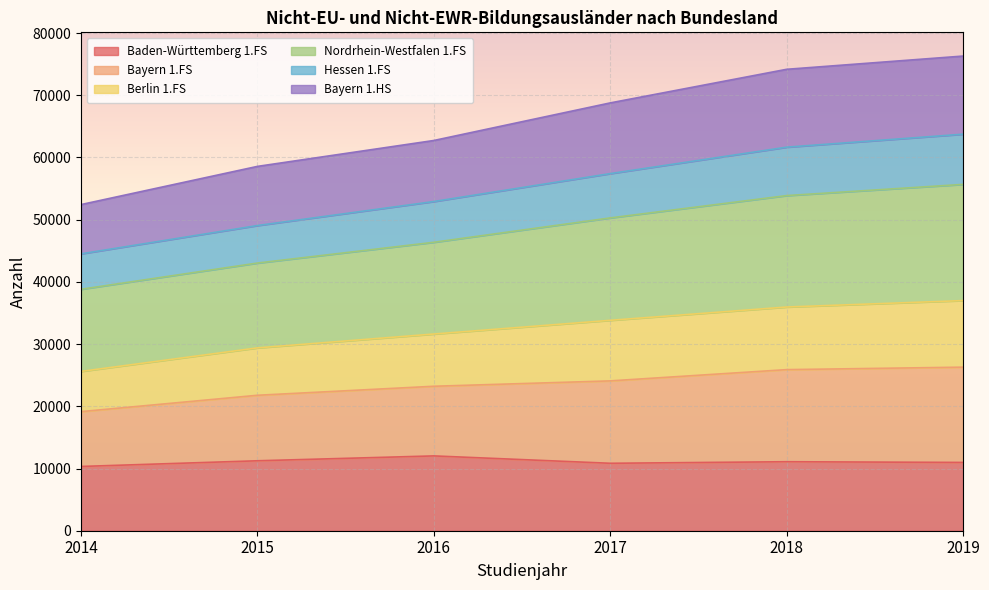

Does the chart display data point markers on the line(s)?

No